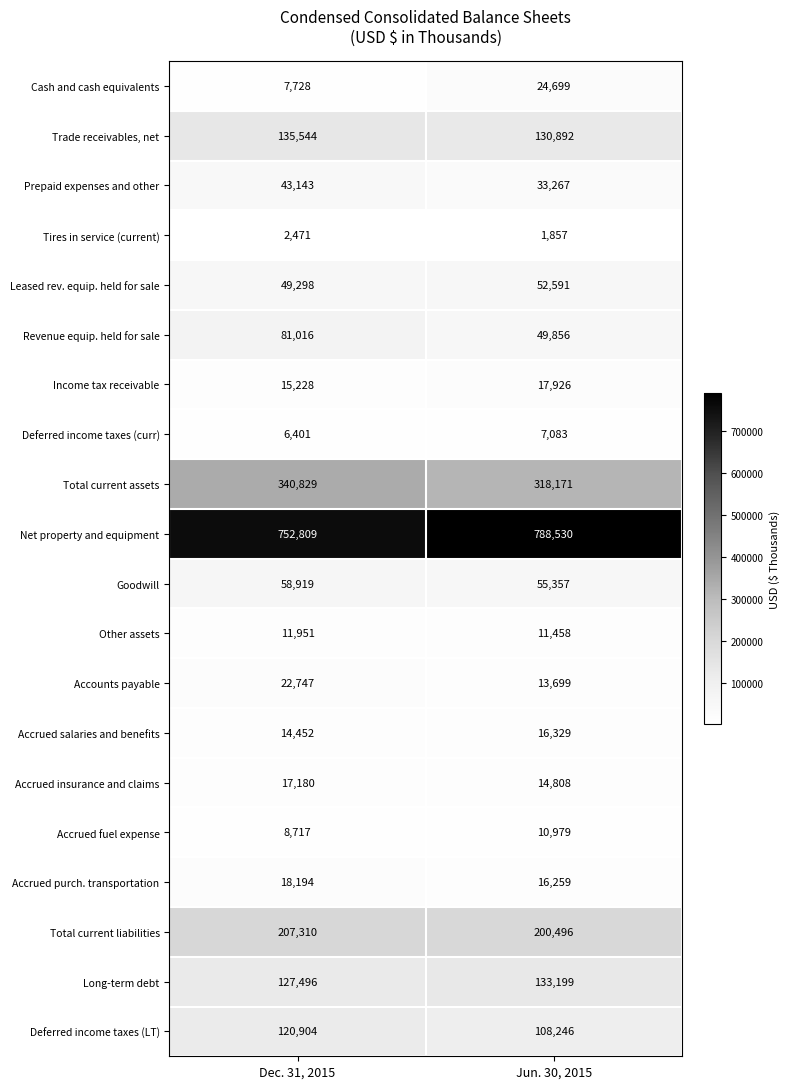

Rank the series by their maximum value, from highest to lowest.

Net property and equipment, Total current assets, Total current liabilities, Trade receivables, net, Long-term debt, Deferred income taxes (LT), Revenue equip. held for sale, Goodwill, Leased rev. equip. held for sale, Prepaid expenses and other, Cash and cash equivalents, Accounts payable, Accrued purch. transportation, Income tax receivable, Accrued insurance and claims, Accrued salaries and benefits, Other assets, Accrued fuel expense, Deferred income taxes (curr), Tires in service (current)